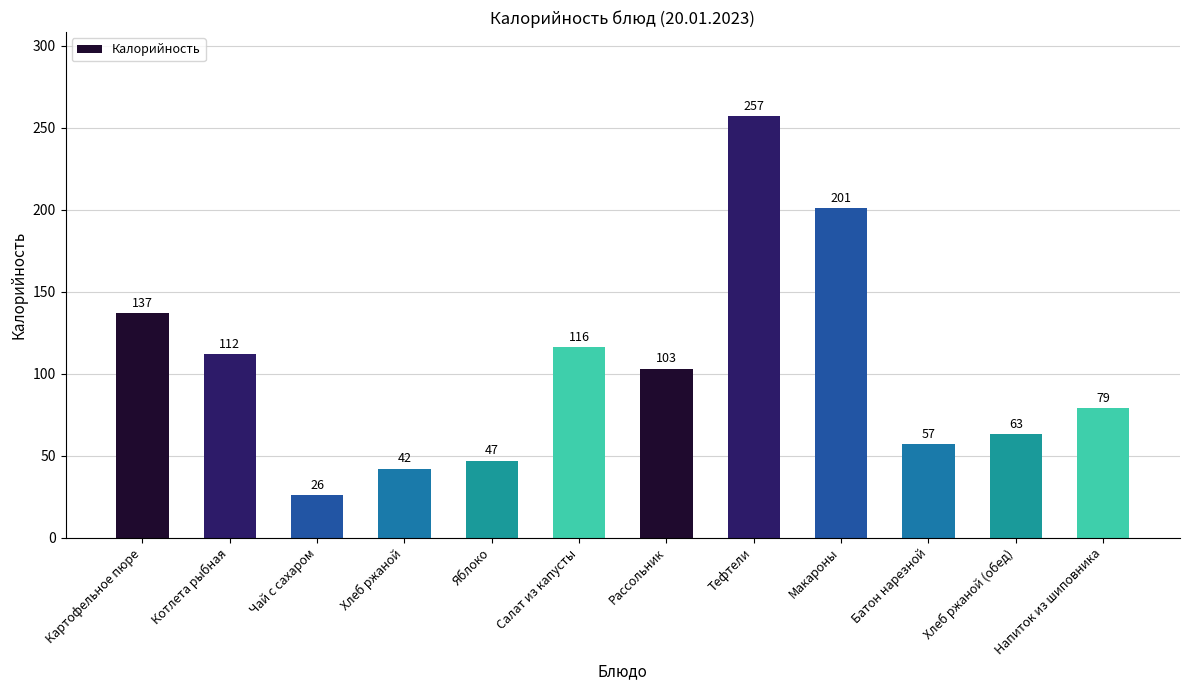

The chart shows a value of 79 at Напиток из шиповника. True or false?

True